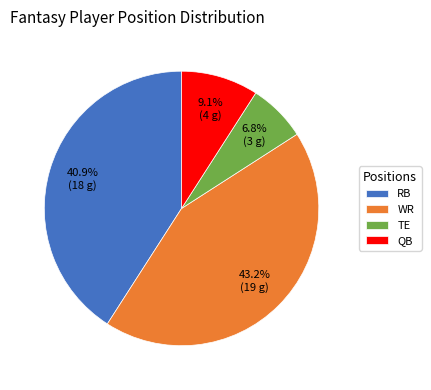

To the nearest percent, what portion does RB represent?

41%